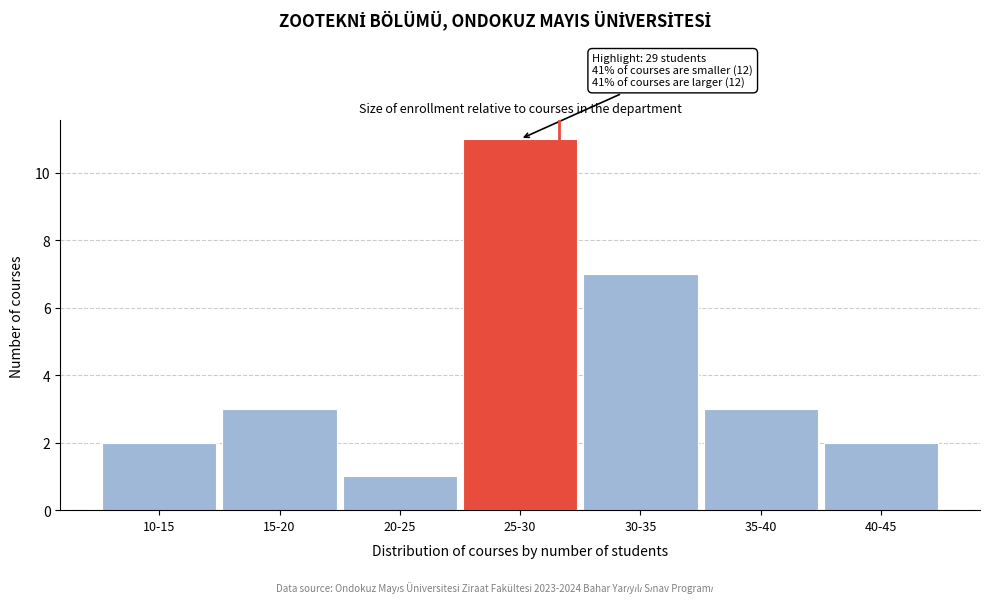

Reading left to right, list all the values displayed in this chart.

10-15=2	15-20=3	20-25=1	25-30=11	30-35=7	35-40=3	40-45=2